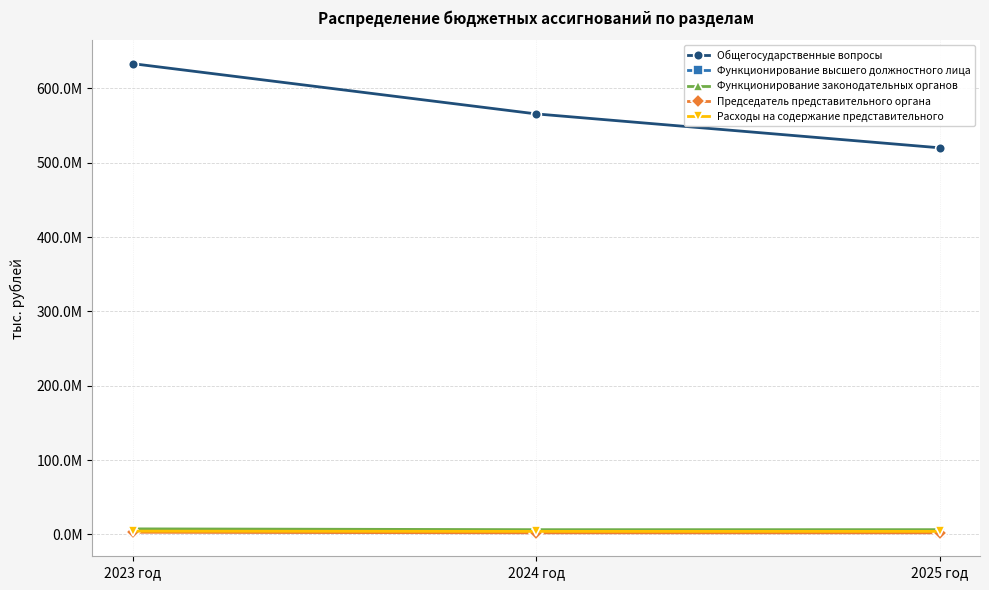

The Общегосударственные вопросы series shows 180488197.6 at 2023 год. True or false?

False